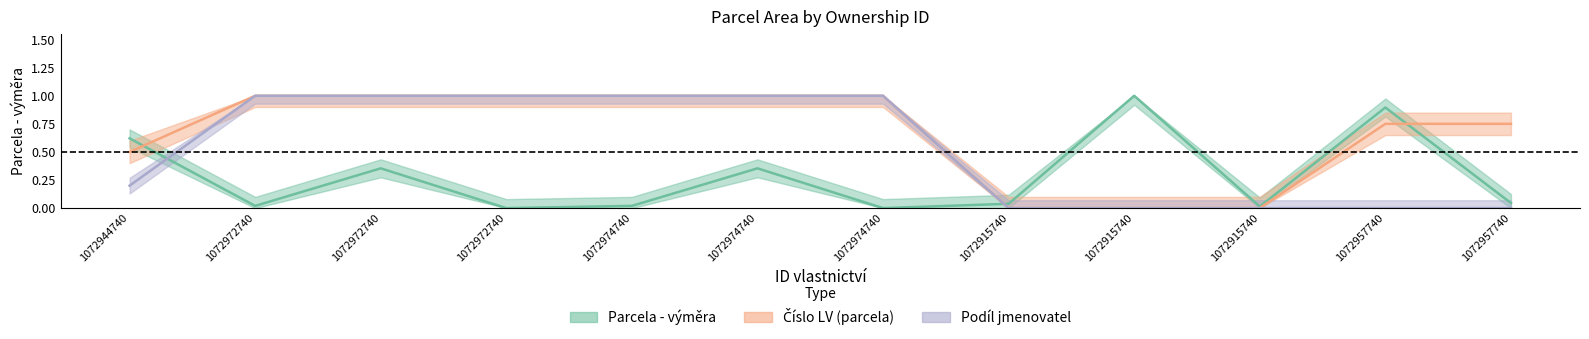

Rank the categories by Parcela - výměra value from highest to lowest.

1072915740, 1072957740, 1072944740, 1072972740, 1072974740, 1072957740, 1072915740, 1072972740, 1072974740, 1072915740, 1072972740, 1072974740